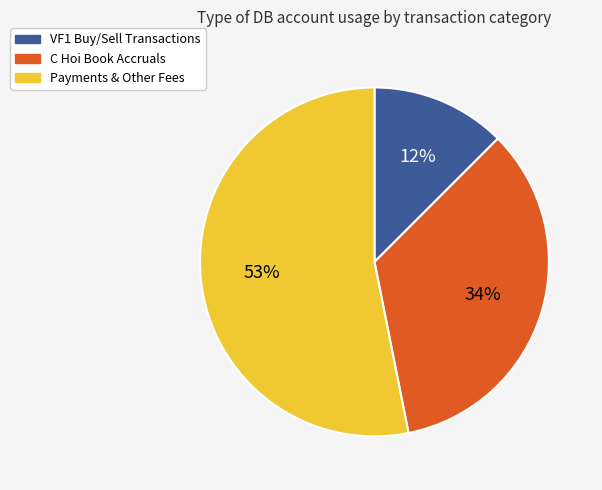

Which slice is the smallest?

VF1 Buy/Sell Transactions